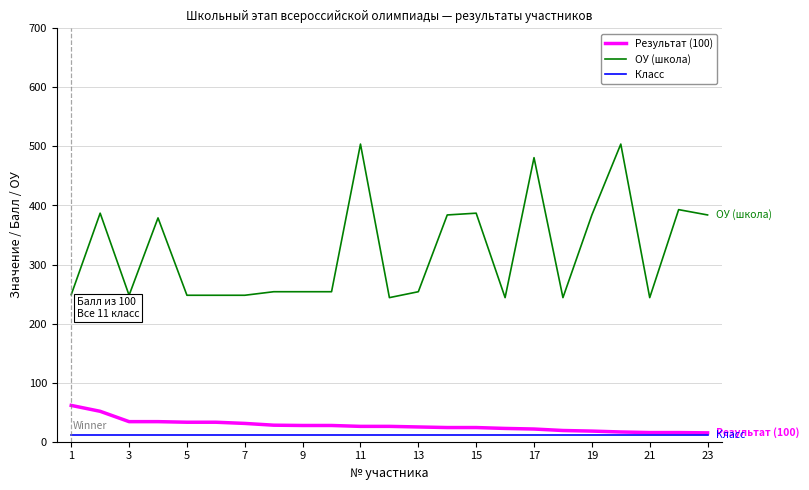

List the series in order of their peak value, lowest first.

Класс, Результат (100), ОУ (школа)